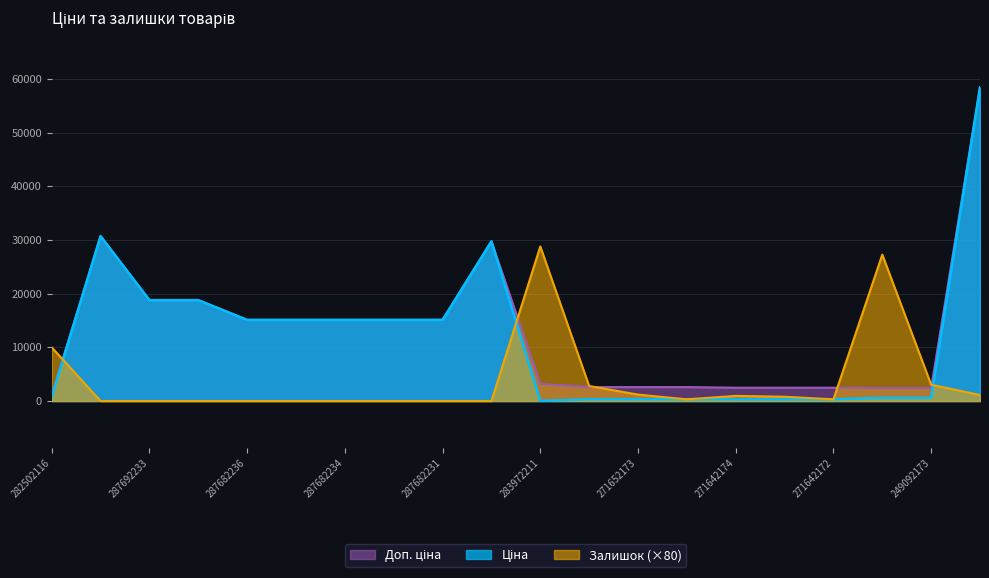

List the series in order of their peak value, lowest first.

Залишок, Ціна, Доп. ціна